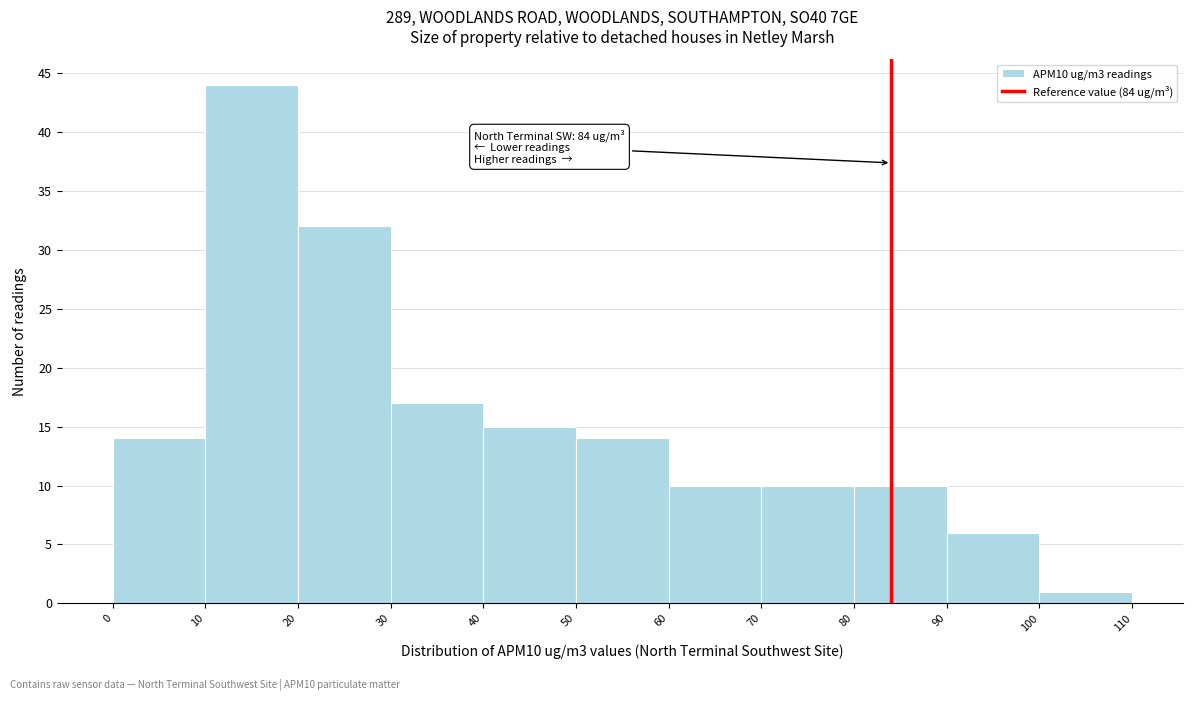

Over which range of the x-axis is the bar tallest?

10 to 20